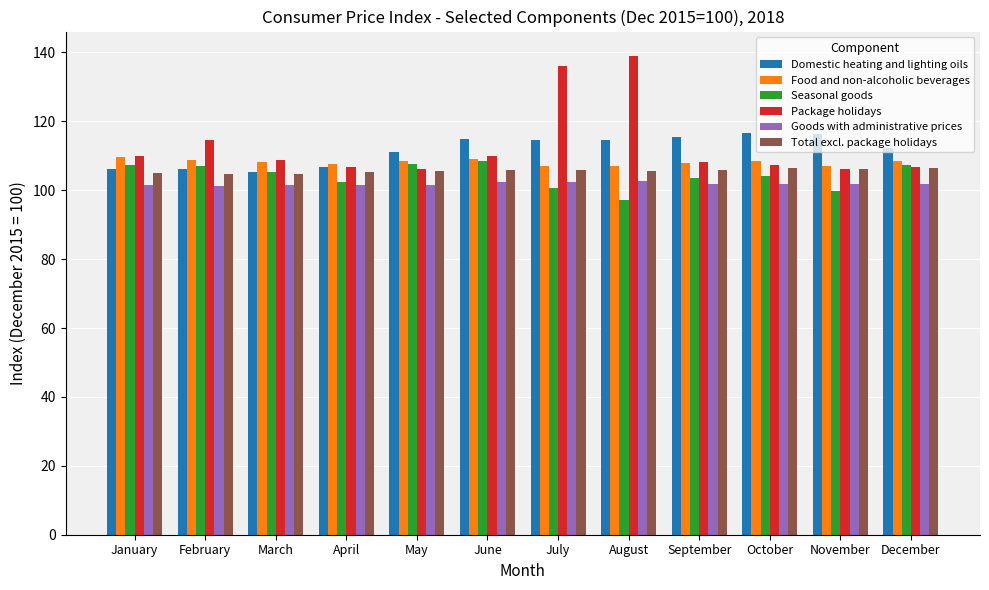

Which series changed the most between March and November?

Domestic heating and lighting oils